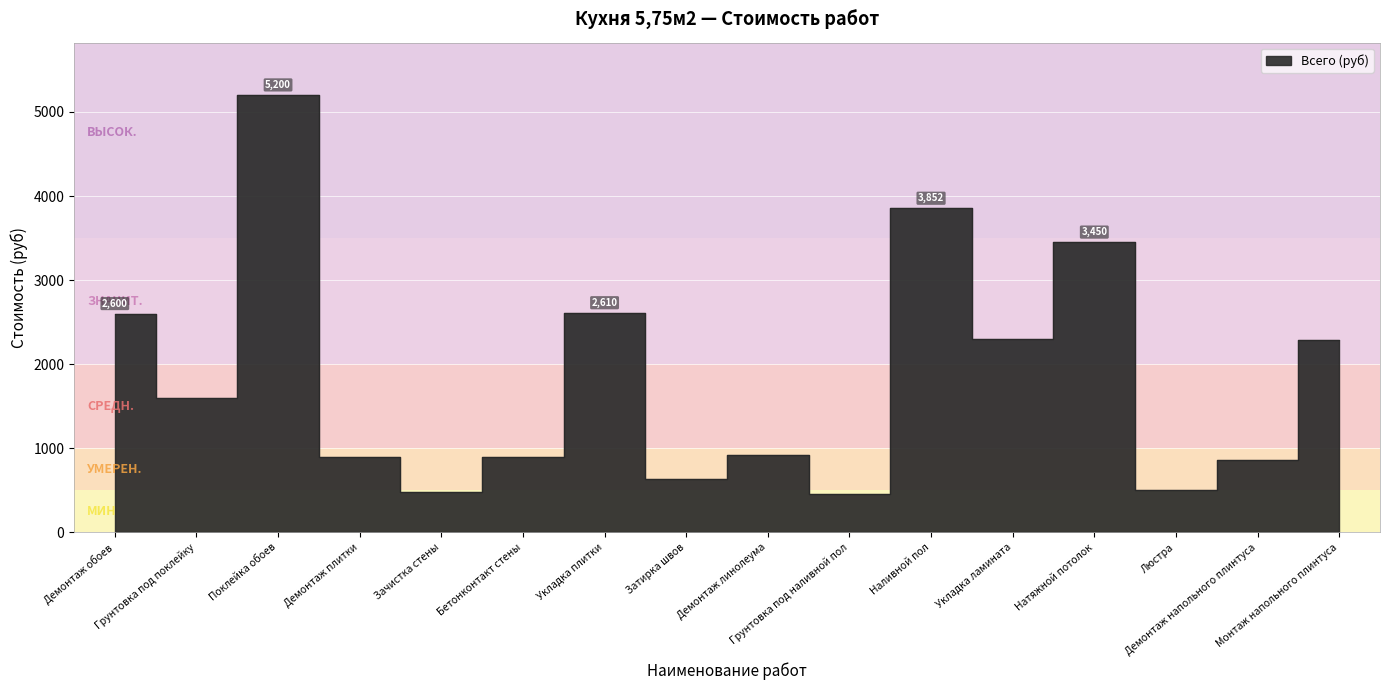

Where is the first local minimum?

Грунтовка под поклейку